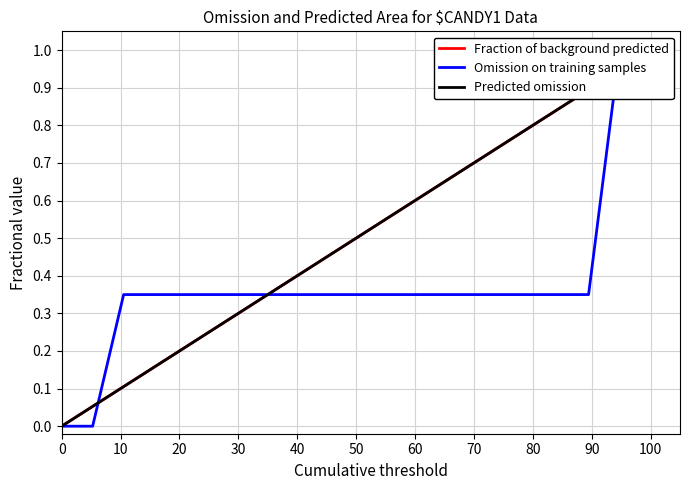

After their last crossing, which series has the higher values: Predicted omission or Omission on training samples?

Omission on training samples